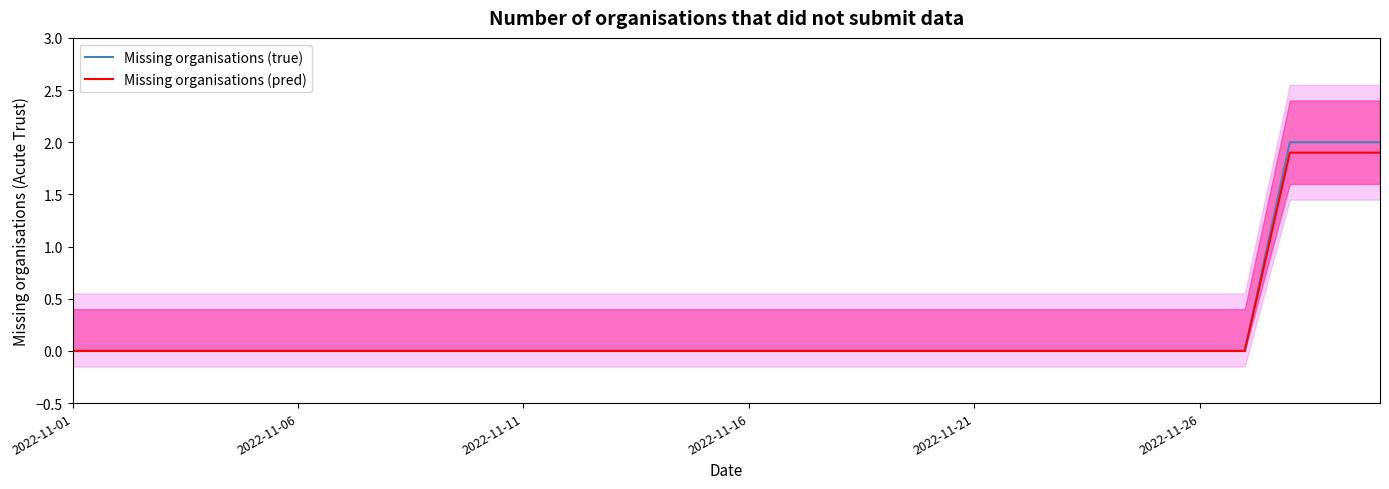

The value of Missing organisations (true) at 2022-11-11 is 0.0. True or false?

True